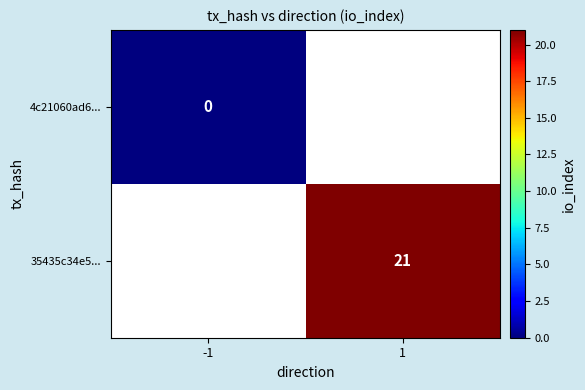

The value of 35435c34e5... at 1 is 7. True or false?

False